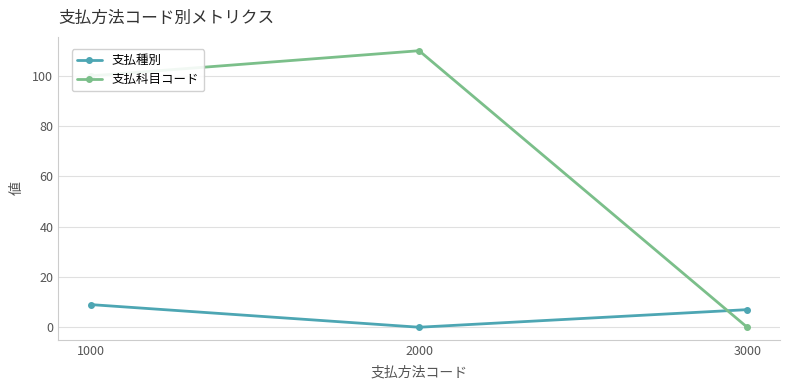

The value of 支払科目コード at 3000 is 0. True or false?

True